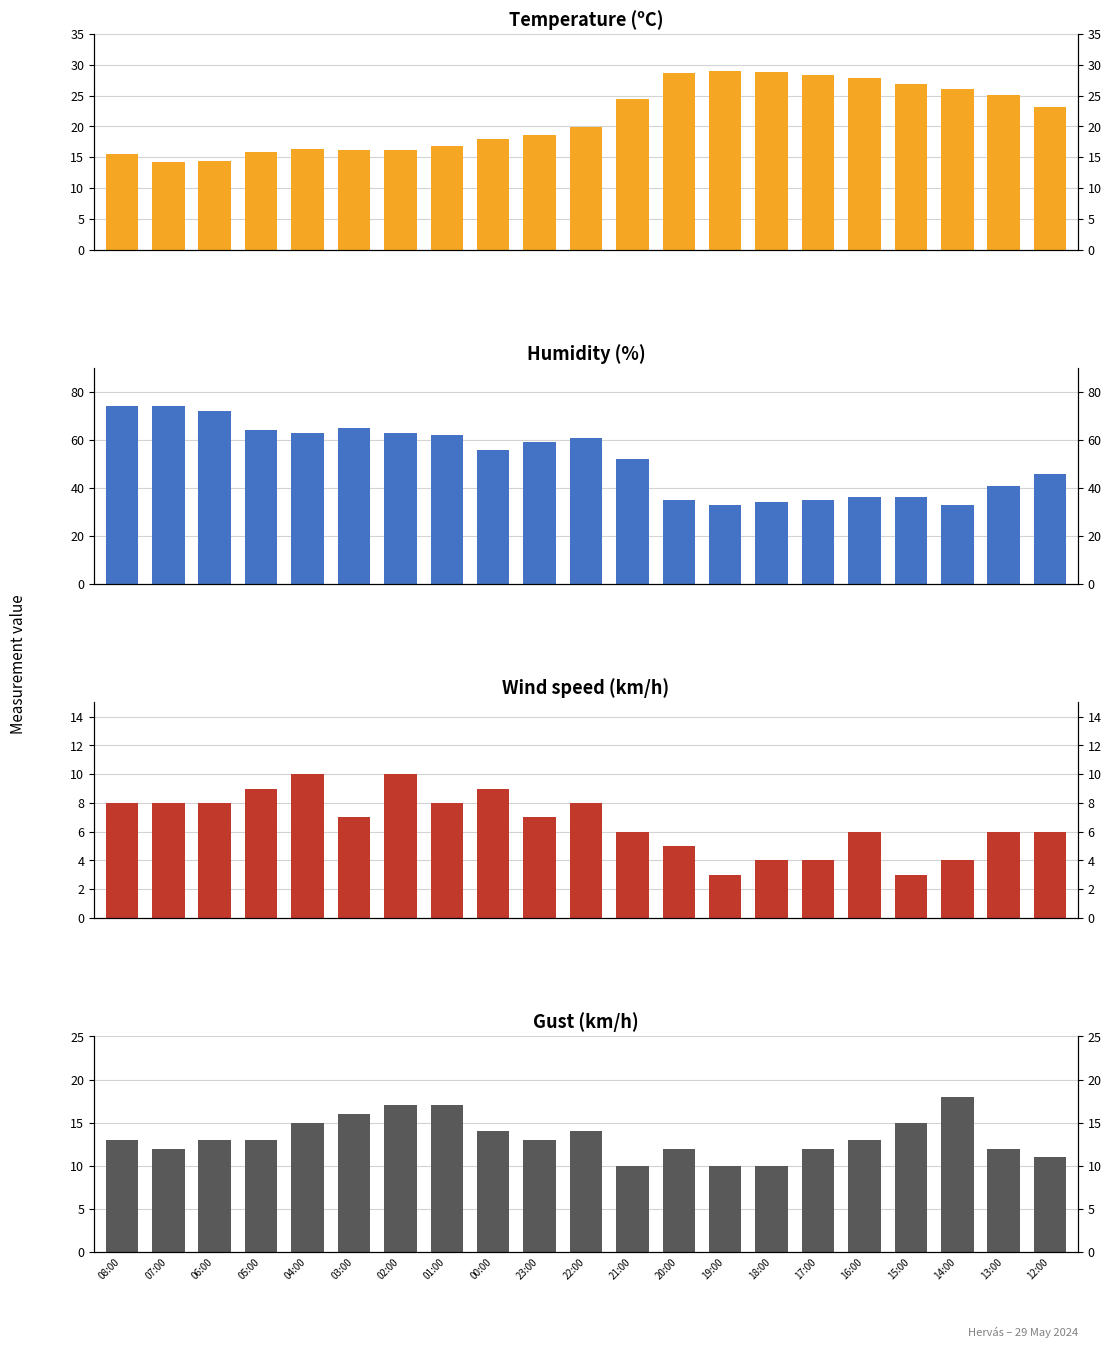

Between 04:00 and 18:00, which series saw the biggest shift?

Humidity (%)